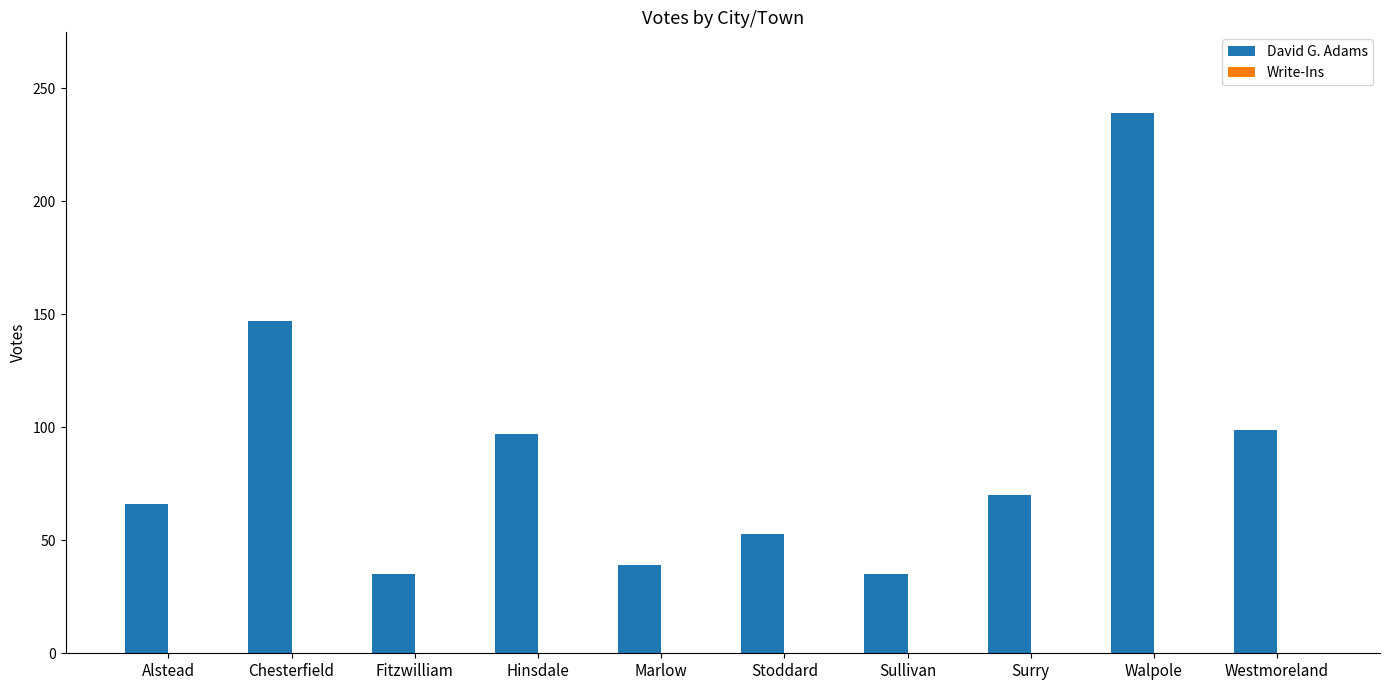

Approximately how many times larger is the value at Hinsdale compared to Surry?

1.4